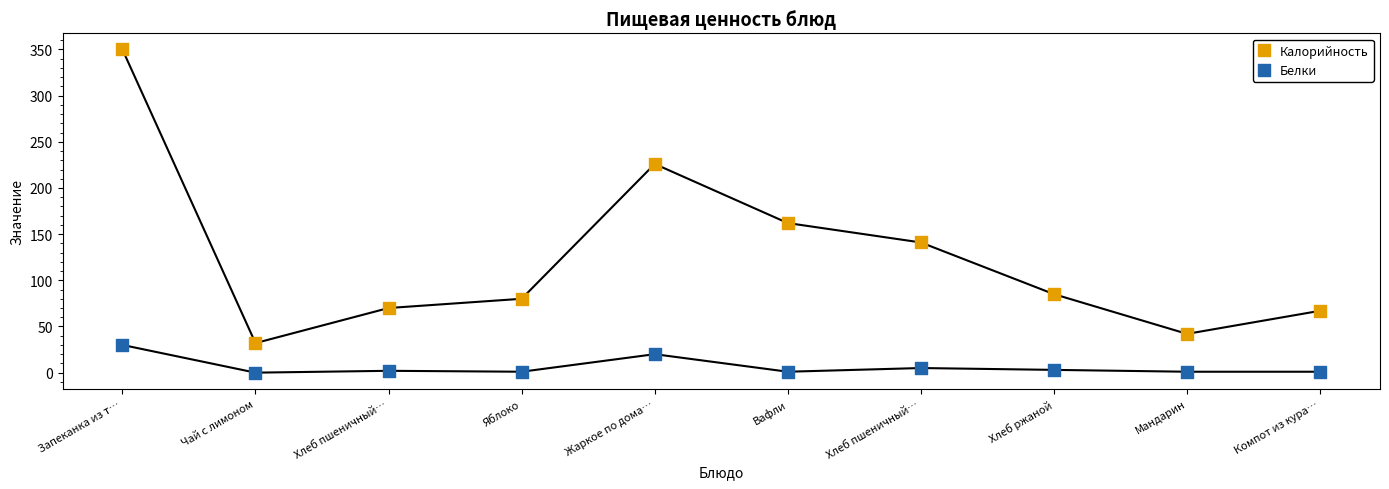

Which series reaches the maximum Y coordinate?

Калорийность